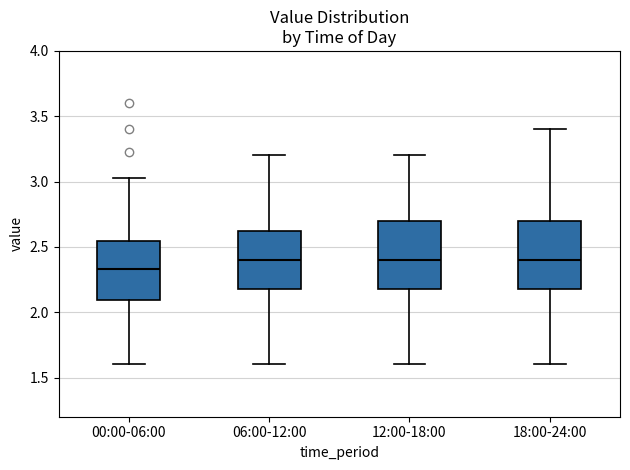

Reading left to right, read every box against the y-axis: the position of its median line, the range the box covers, and the ends of its whiskers. The values are not printed on the chart, so give them approximately, as read against the axis.

00:00-06:00: median 2.35, box 2.10 to 2.55, whiskers 1.60 to 3.05
06:00-12:00: median 2.40, box 2.20 to 2.65, whiskers 1.60 to 3.20
12:00-18:00: median 2.40, box 2.20 to 2.70, whiskers 1.60 to 3.20
18:00-24:00: median 2.40, box 2.20 to 2.70, whiskers 1.60 to 3.40